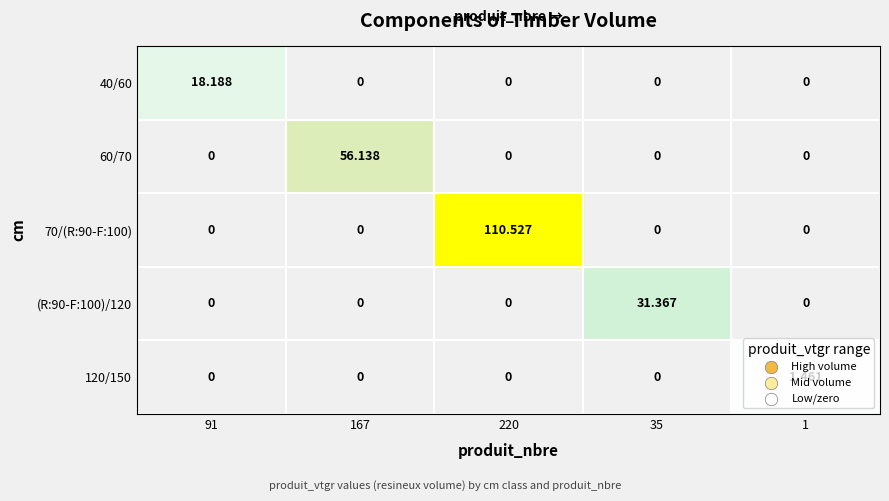

At how many categories does at least one series exceed 87?

1